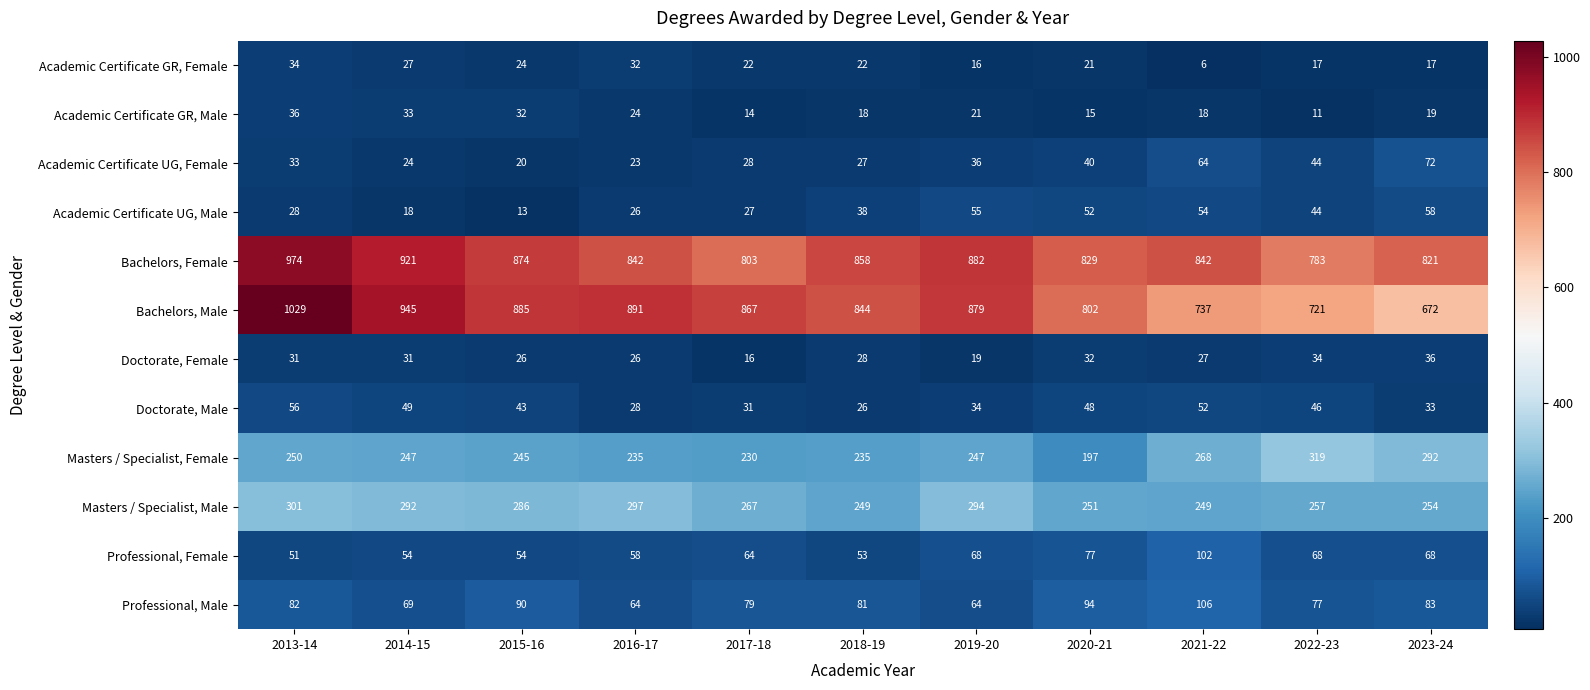

How many series are shown in this chart?

12